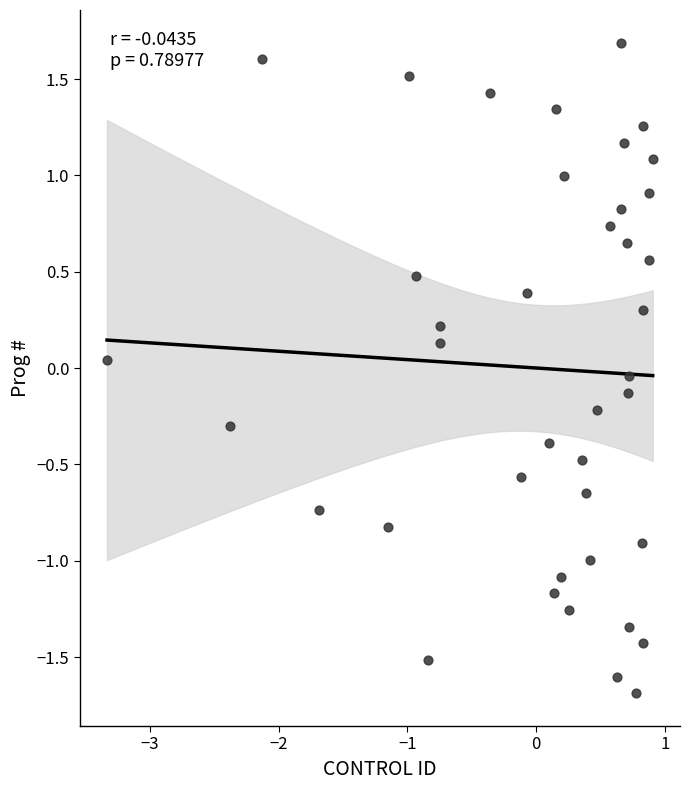

What is the range of X values (max minus min)?

4.2